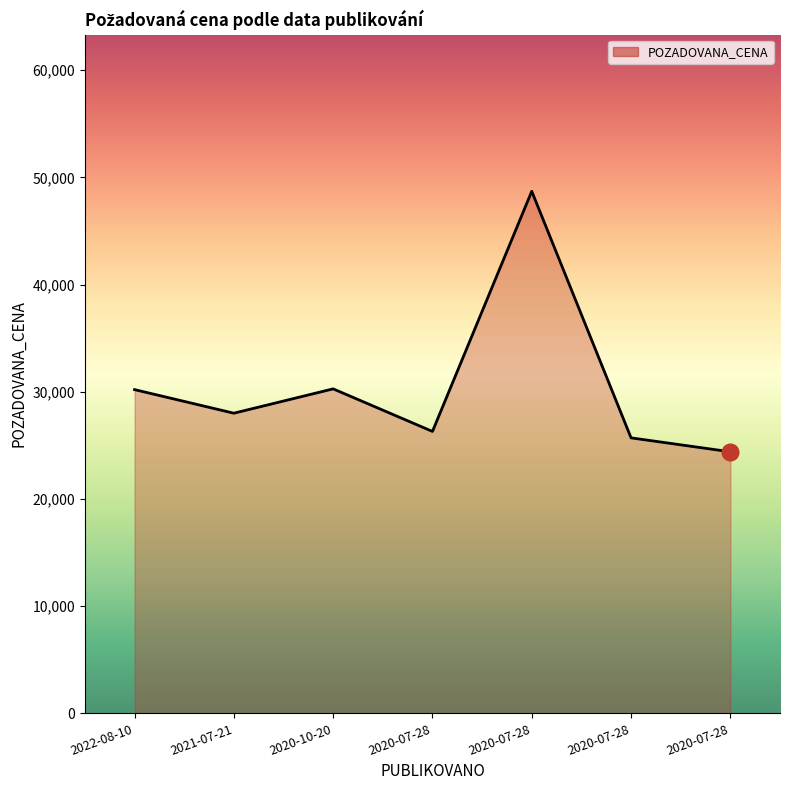

Which label corresponds to the smallest value in the chart?

2020-07-28